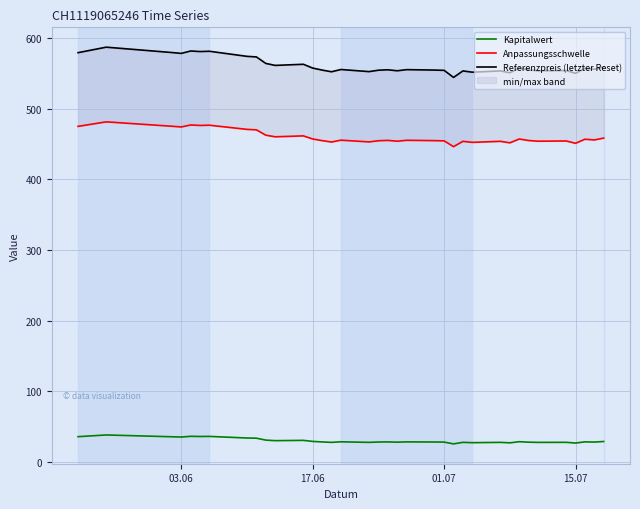

How many lines are shown in the chart?

3